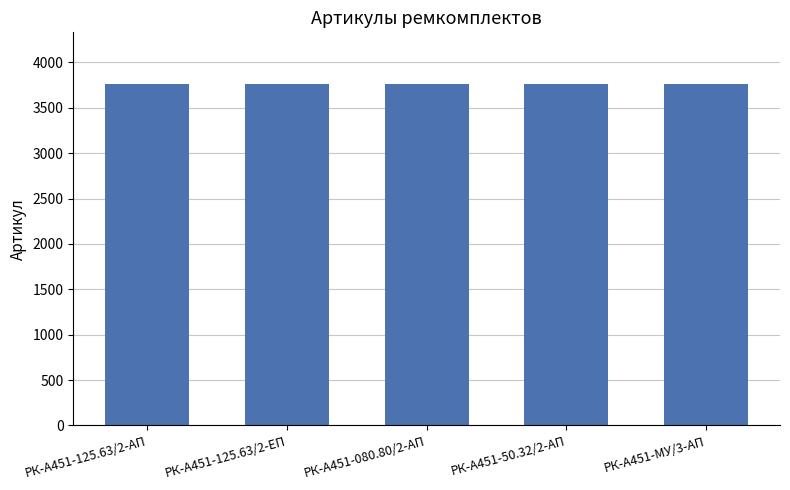

What is the label of the 3rd bar from the left?

РК-А451-080.80/2-АП